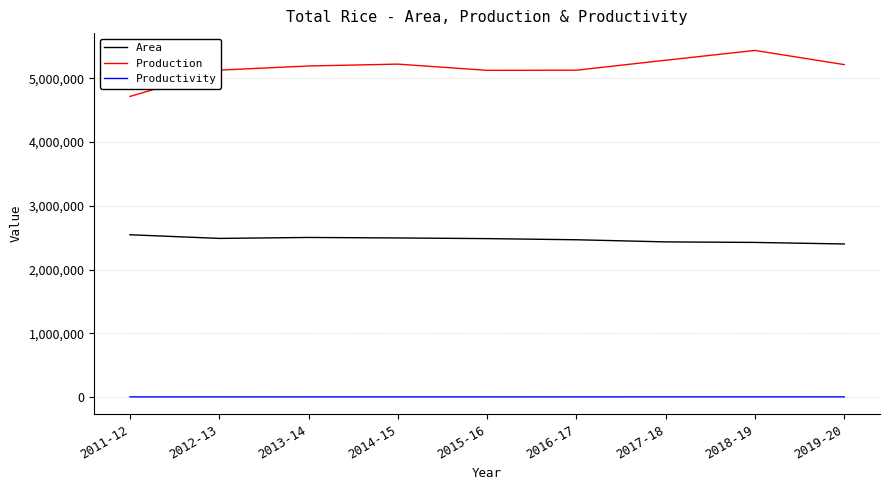

At how many categories does at least one series exceed 2454244?

9